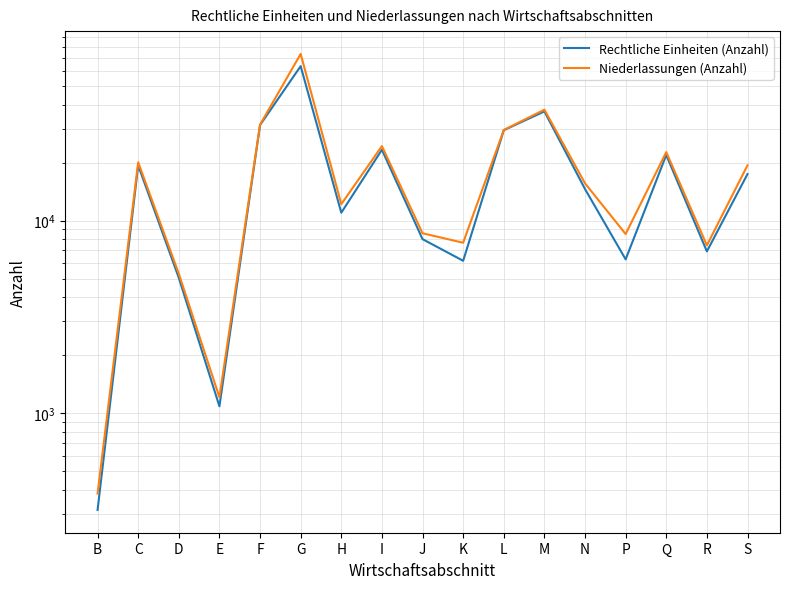

At which category is the sum across all series the highest?

G